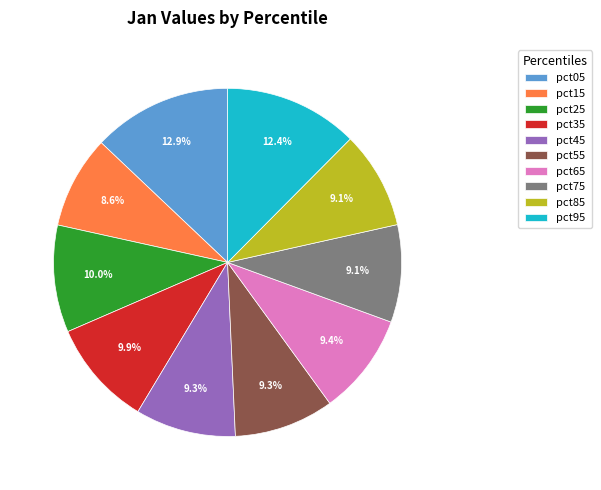

Do pct95 and pct85 together represent more than half of the pie?

No